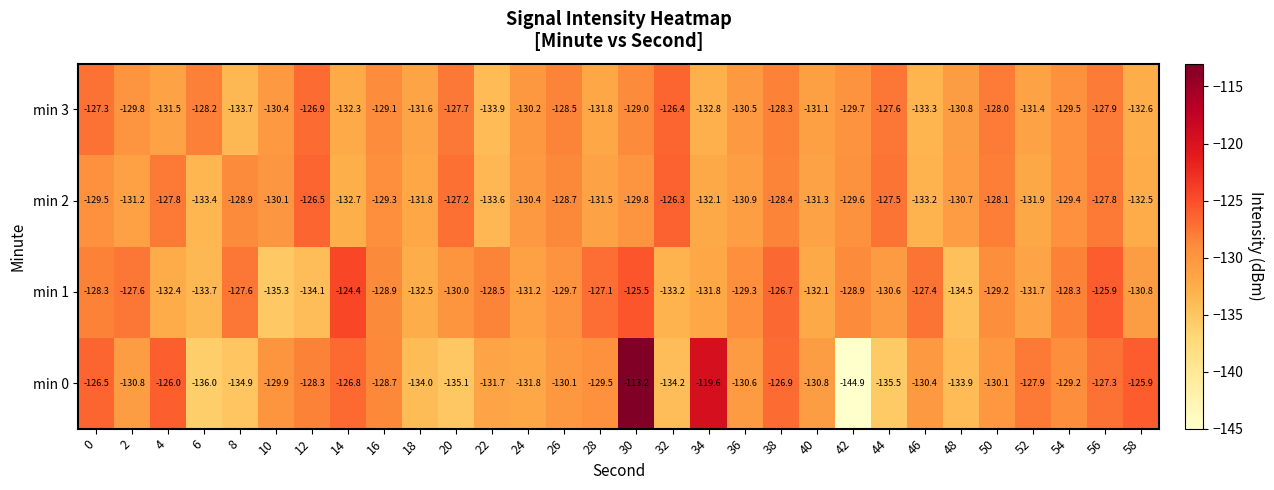

At which category is the sum across all series the highest?

30